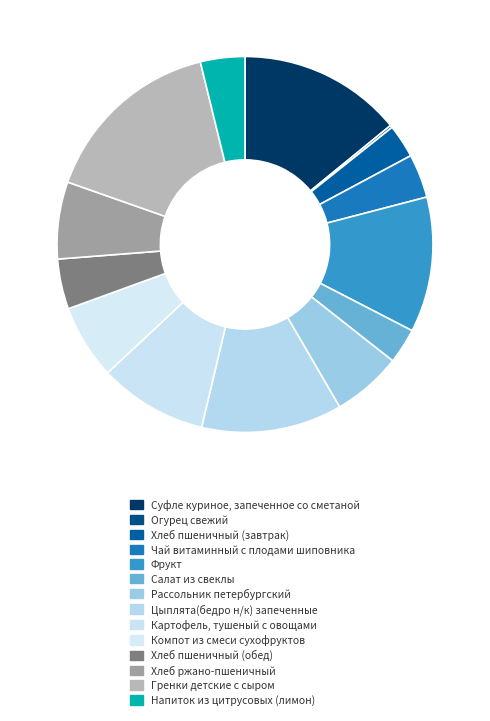

How many slices are in this pie chart?

14